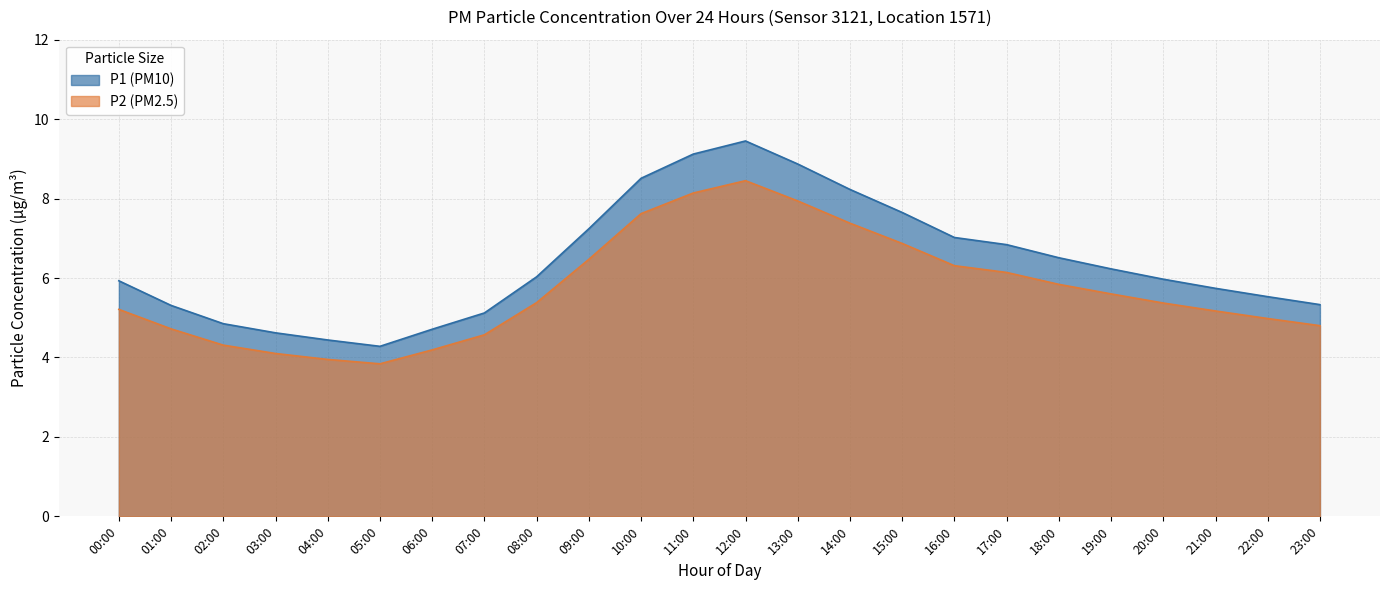

In P1, how many points are higher than both neighbors (excluding endpoints)?

1